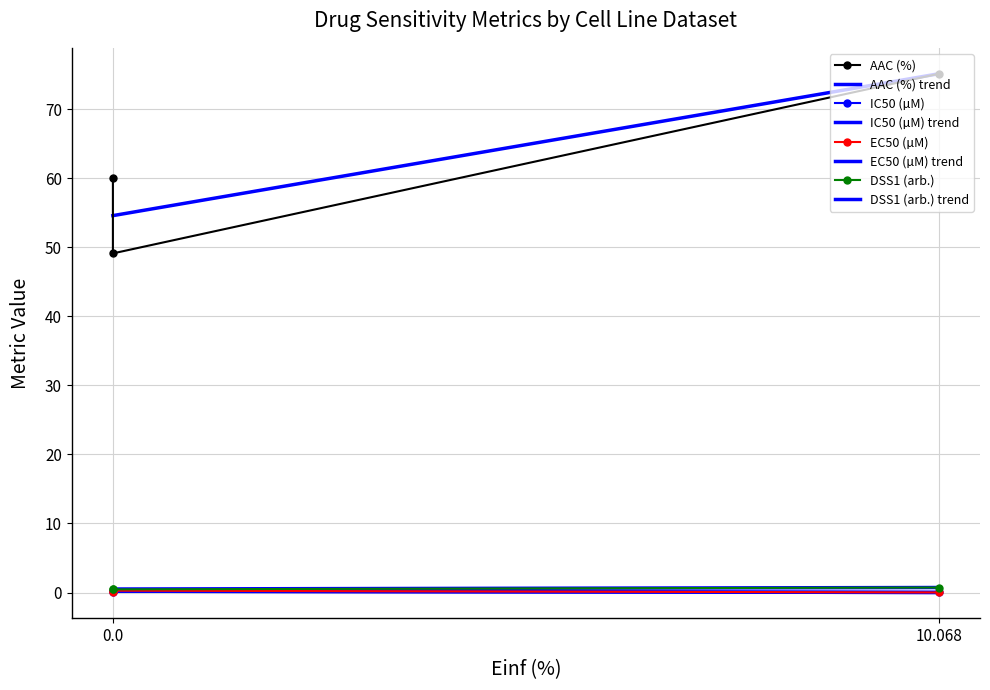

What is the value of the EC50 (µM) point at the 2nd from the left?

0.3